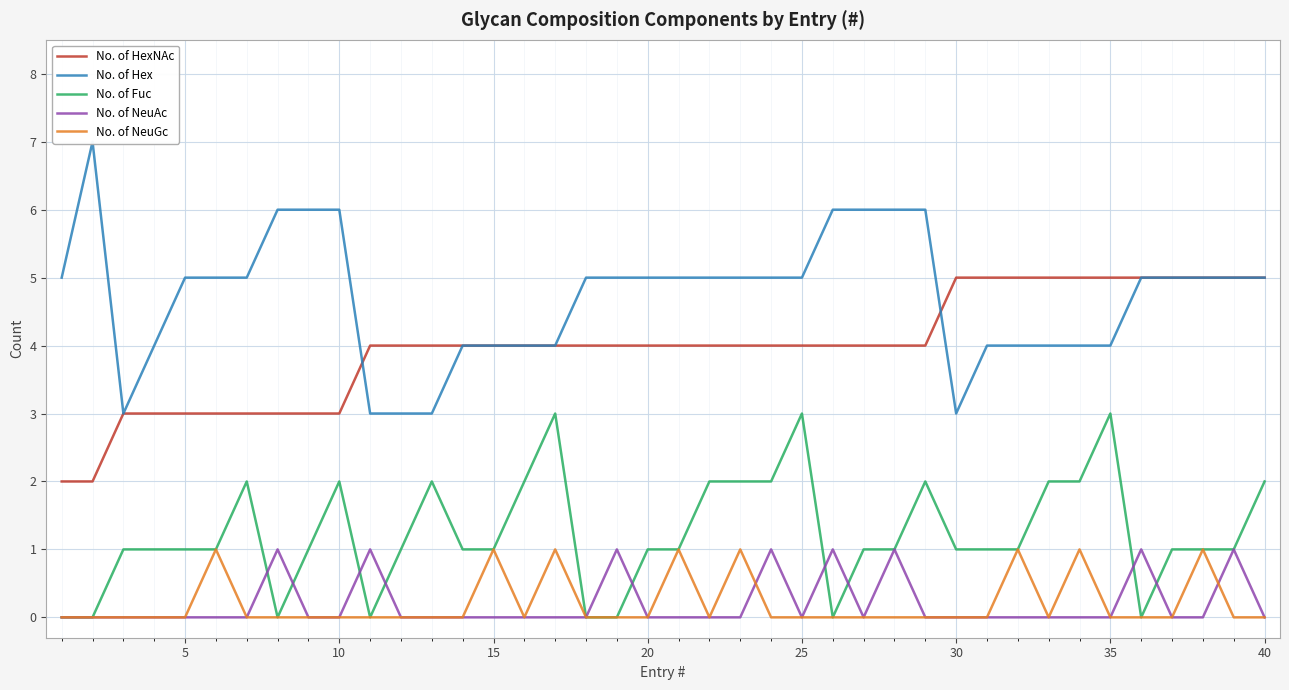

What is the highest value of the No. of Fuc series?

3